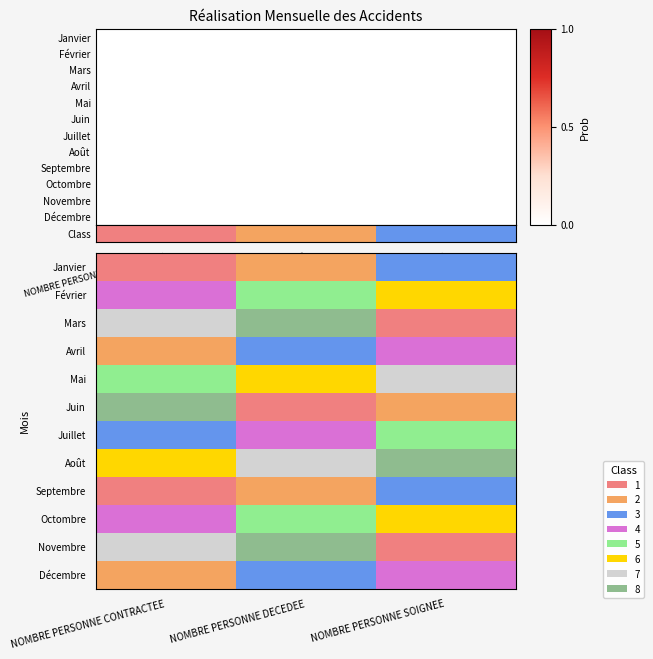

What is the difference between the highest and lowest values at NOMBRE PERSONNE DECEDEE?

7